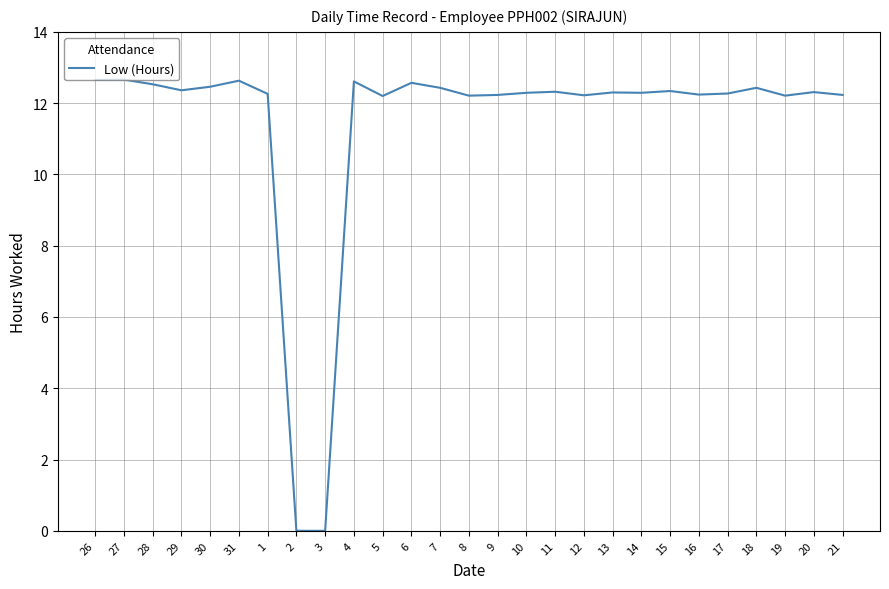

The chart shows a value of 18.2 at 17. True or false?

False